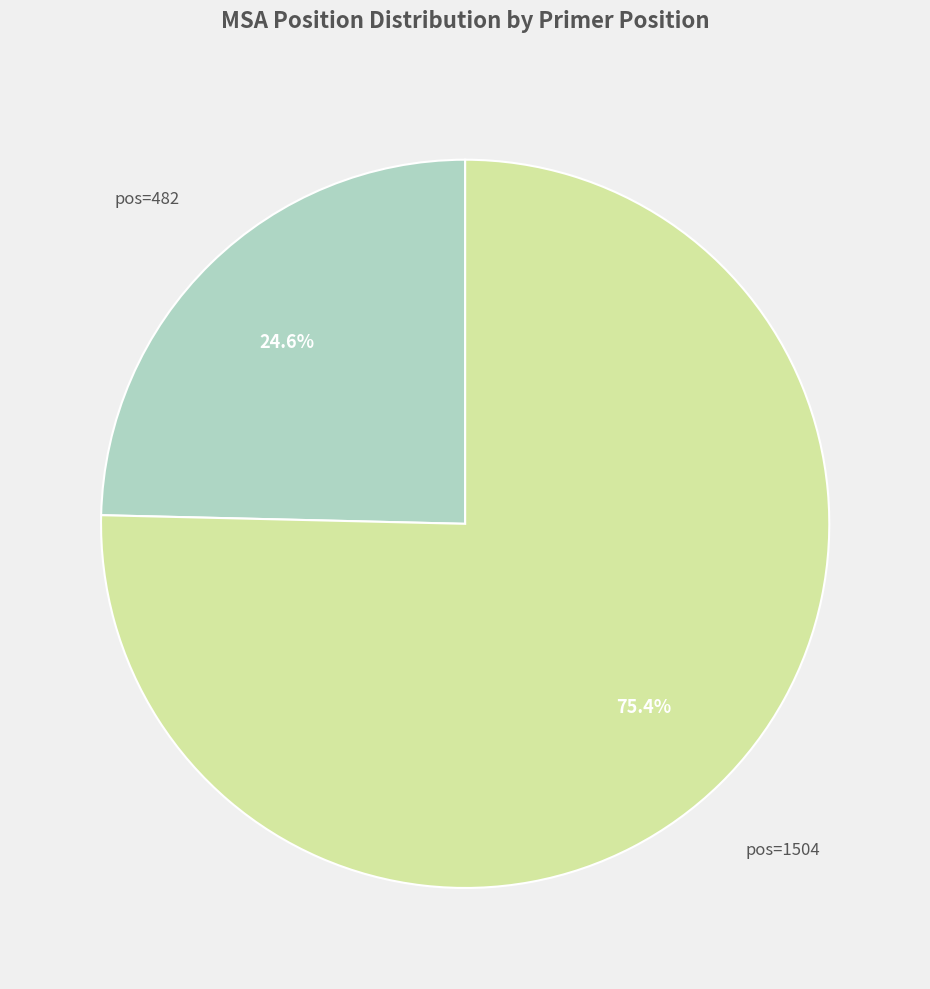

Is there any slice that represents more than half of the pie?

Yes